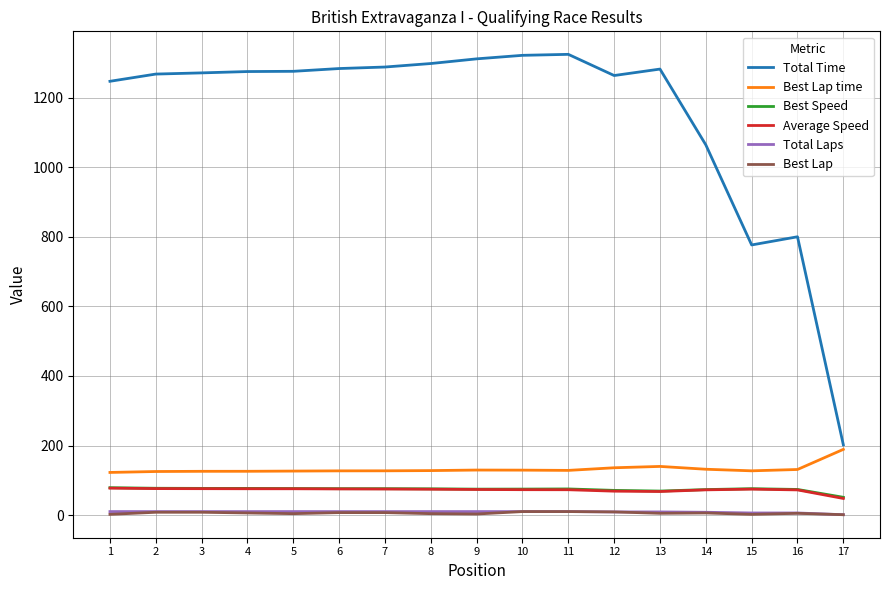

What is the spread (max minus min) of values at 10?

1312.2